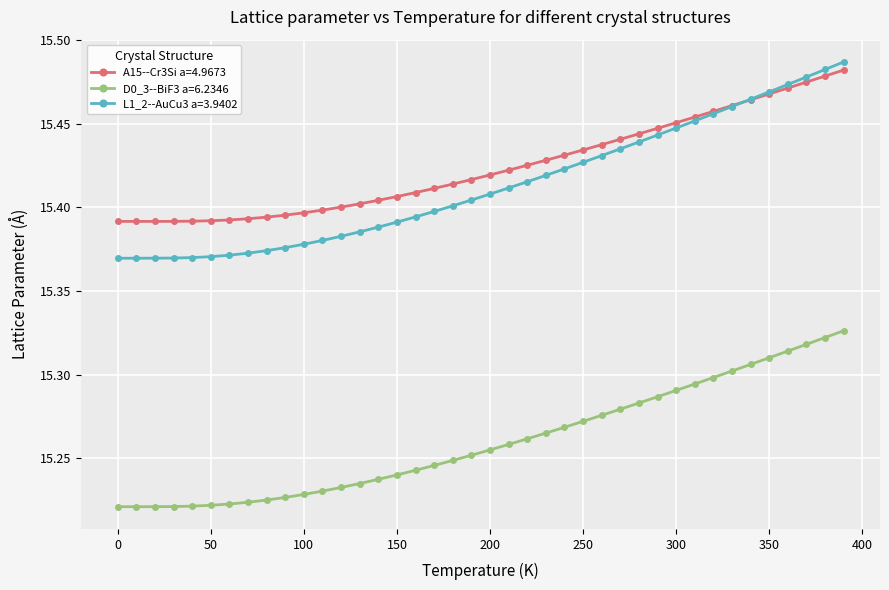

Is this an area chart (filled region under the line)?

No